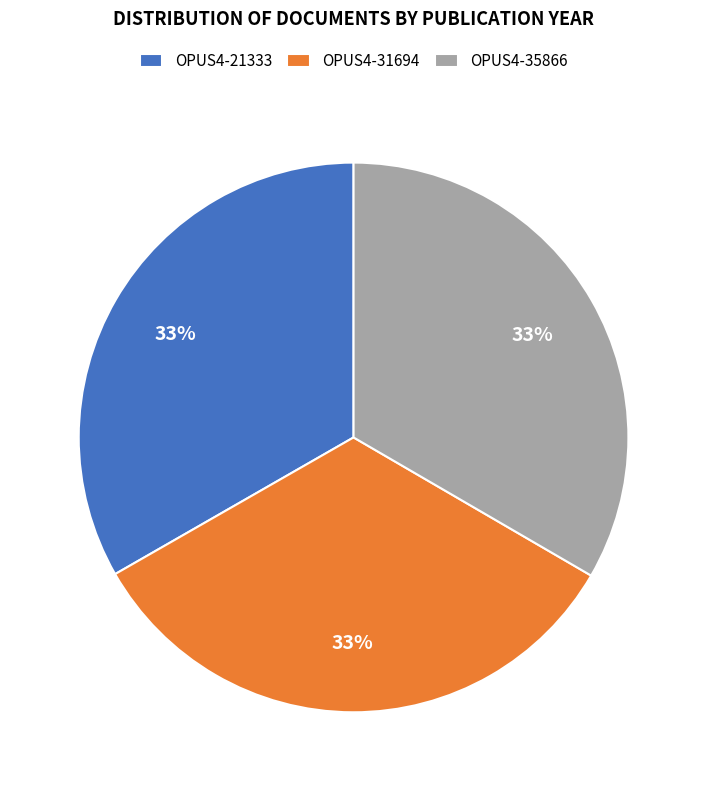

Does OPUS4-35866 represent more than half of the total?

No